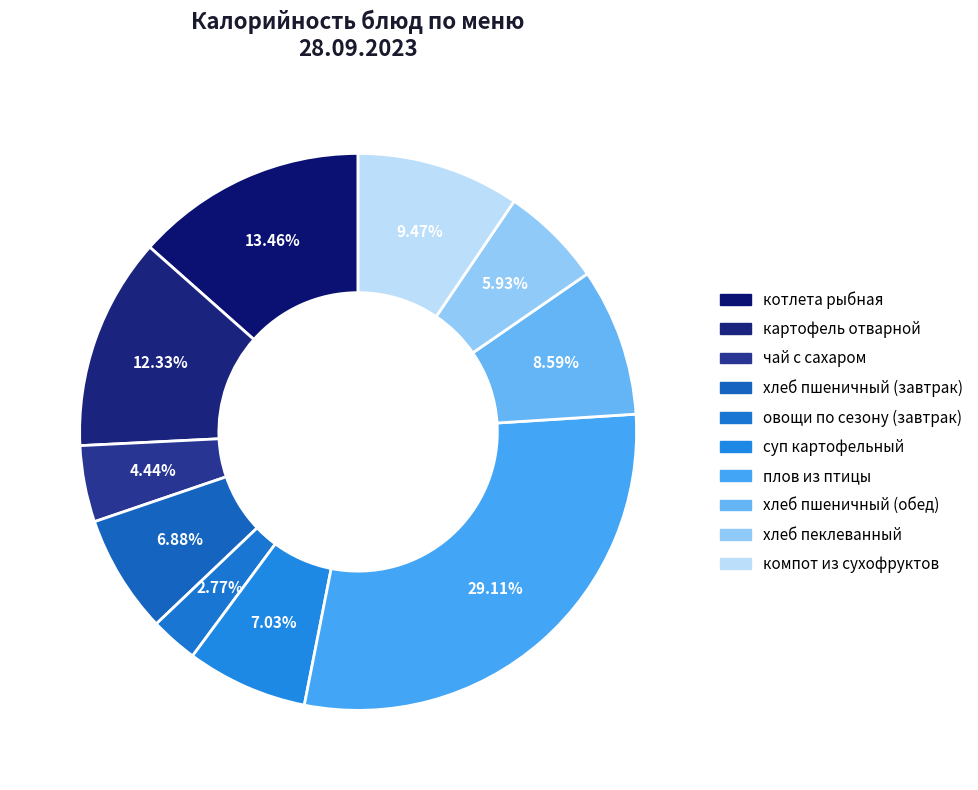

True or false: хлеб пеклеванный accounts for 6% of the total.

True